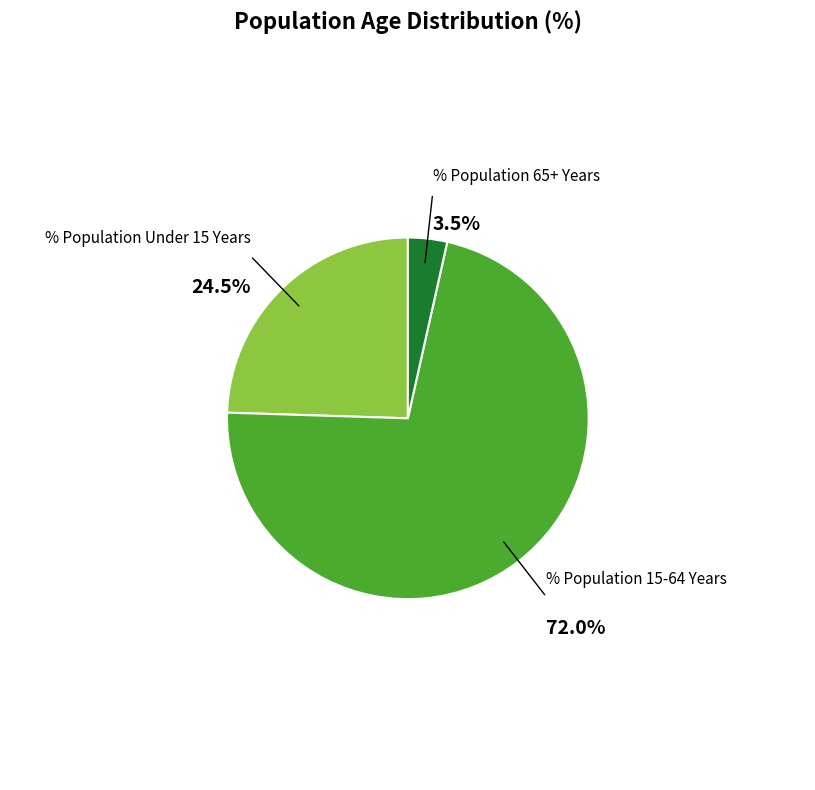

Does any single category account for the majority?

Yes